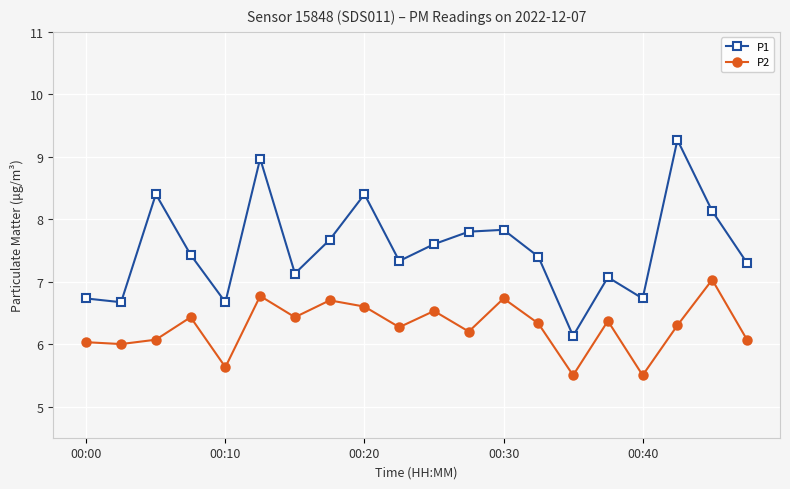

True or false: P1 and P2 intersect in this chart.

False